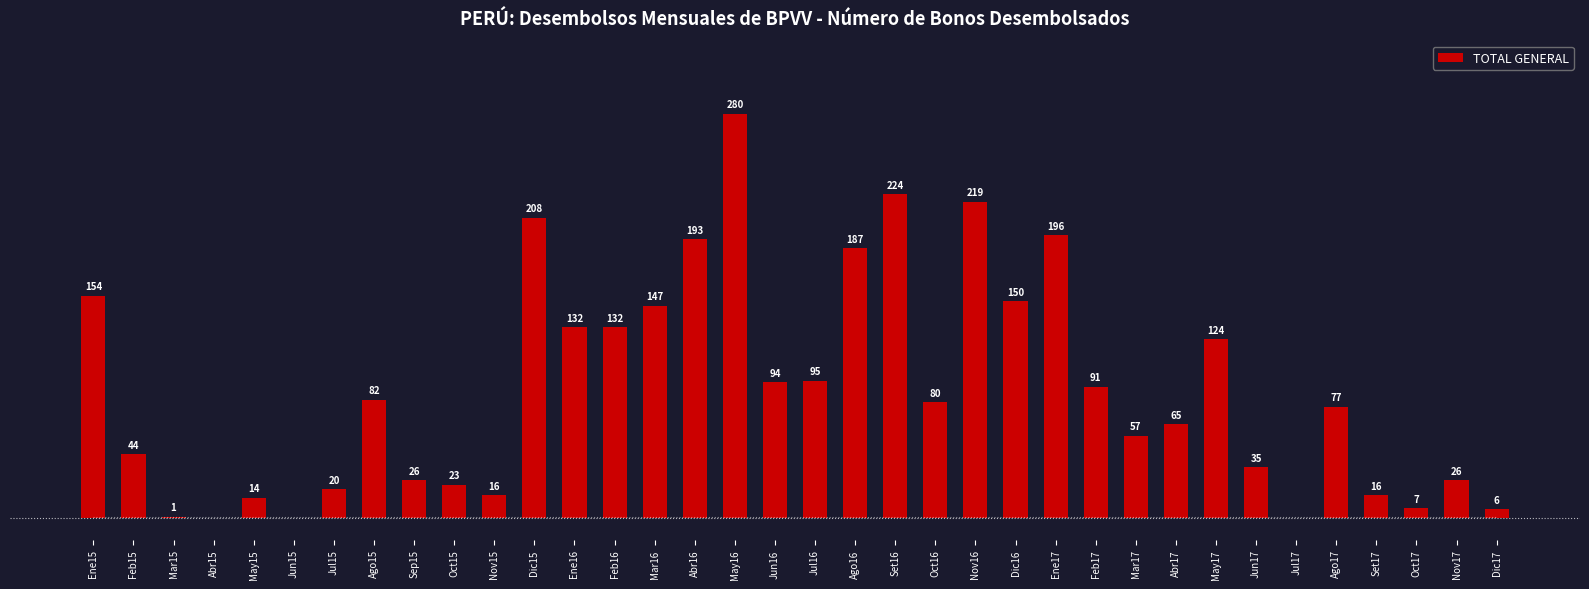

Between Abr16 and May15, which is larger?

Abr16